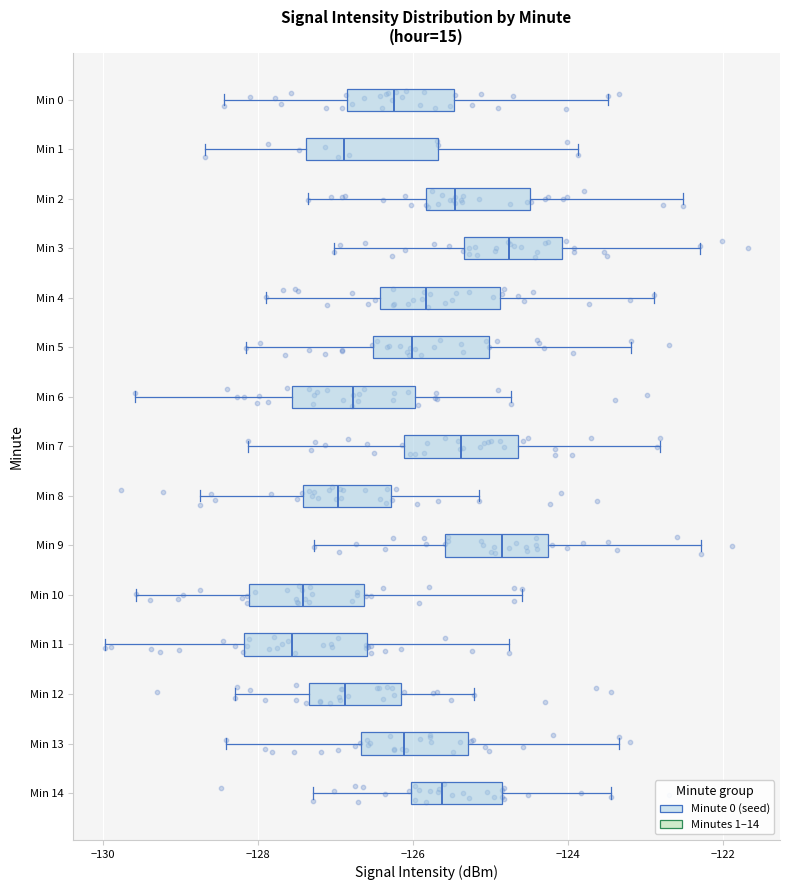

Reading bottom to top, transcribe this box plot: for each box, give where its median line is, the range the box spans, and where its two whiskers end, as read against the x-axis. The values are not printed on the chart, so give them approximately, as read against the axis.

Min 14: median -125.6, box -126.0 to -124.8, whiskers -127.2 to -123.4
Min 13: median -126.2, box -126.6 to -125.2, whiskers -128.4 to -123.4
Min 12: median -126.8, box -127.4 to -126.2, whiskers -128.2 to -125.2
Min 11: median -127.6, box -128.2 to -126.6, whiskers -130.0 to -124.8
Min 10: median -127.4, box -128.2 to -126.6, whiskers -129.6 to -124.6
Min 9: median -124.8, box -125.6 to -124.2, whiskers -127.2 to -122.2
Min 8: median -127.0, box -127.4 to -126.2, whiskers -128.8 to -125.2
Min 7: median -125.4, box -126.2 to -124.6, whiskers -128.2 to -122.8
Min 6: median -126.8, box -127.6 to -126.0, whiskers -129.6 to -124.8
Min 5: median -126.0, box -126.6 to -125.0, whiskers -128.2 to -123.2
Min 4: median -125.8, box -126.4 to -124.8, whiskers -128.0 to -122.8
Min 3: median -124.8, box -125.4 to -124.0, whiskers -127.0 to -122.2
Min 2: median -125.4, box -125.8 to -124.4, whiskers -127.4 to -122.6
Min 1: median -126.8, box -127.4 to -125.6, whiskers -128.6 to -123.8
Min 0: median -126.2, box -126.8 to -125.4, whiskers -128.4 to -123.4